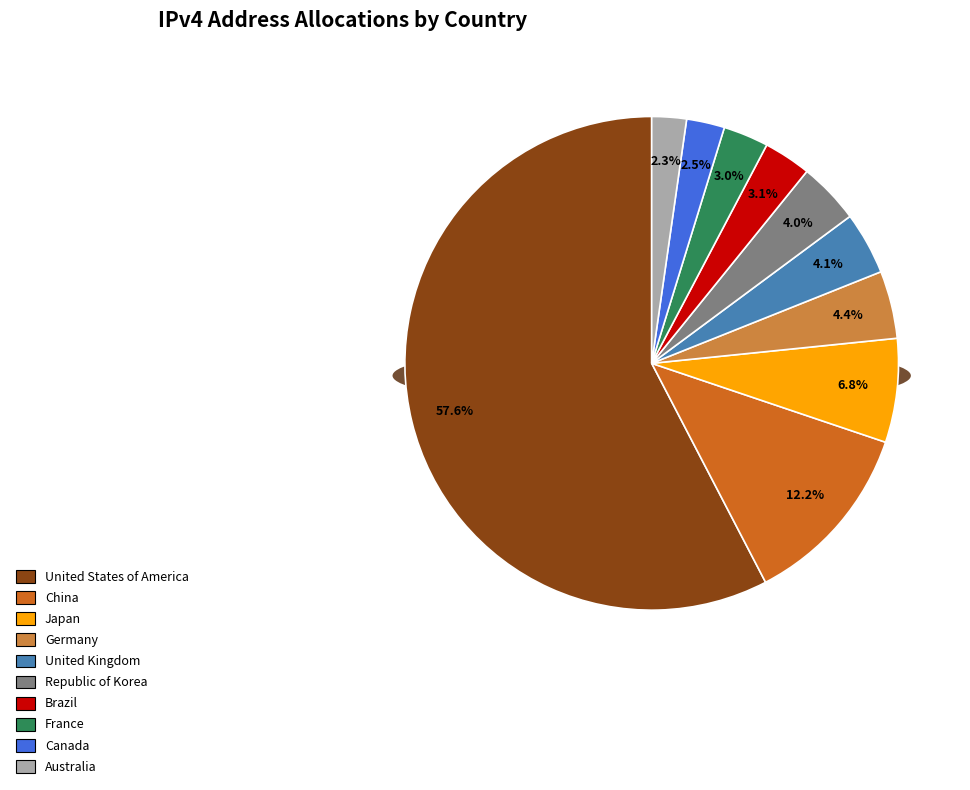

What percentage is NOT represented by Germany?

95.6%